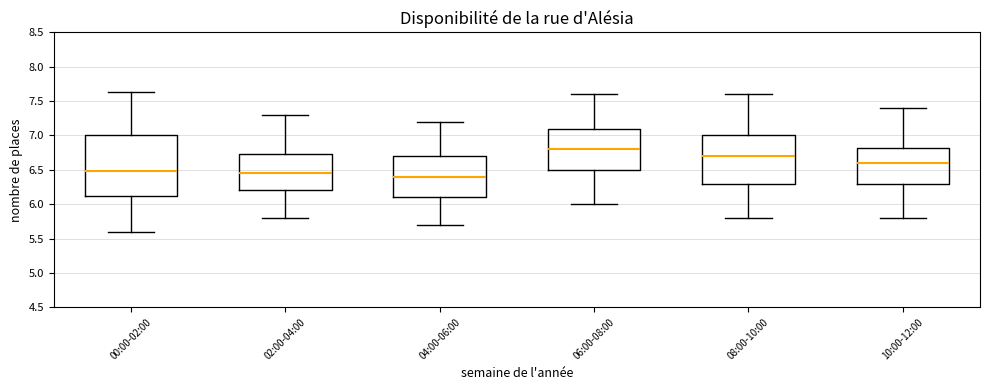

Reading left to right, read every box against the y-axis: the position of its median line, the range the box covers, and the ends of its whiskers. The values are not printed on the chart, so give them approximately, as read against the axis.

00:00-02:00: median 6.50, box 6.10 to 7.00, whiskers 5.60 to 7.65
02:00-04:00: median 6.45, box 6.20 to 6.75, whiskers 5.80 to 7.30
04:00-06:00: median 6.40, box 6.10 to 6.70, whiskers 5.70 to 7.20
06:00-08:00: median 6.80, box 6.50 to 7.10, whiskers 6.00 to 7.60
08:00-10:00: median 6.70, box 6.30 to 7.00, whiskers 5.80 to 7.60
10:00-12:00: median 6.60, box 6.30 to 6.85, whiskers 5.80 to 7.40